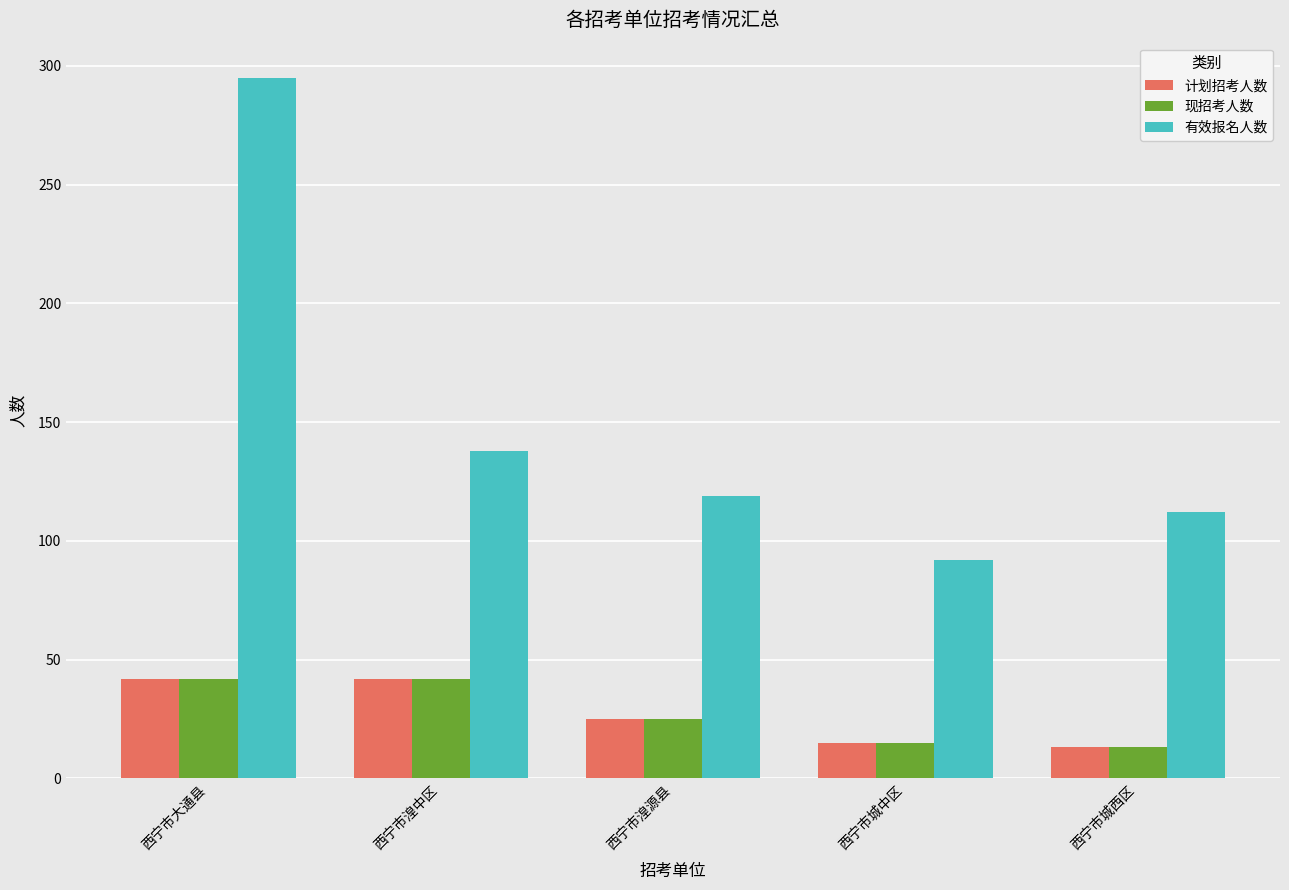

Between 西宁市湟源县 and 西宁市城中区, which series saw the biggest shift?

有效报名人数